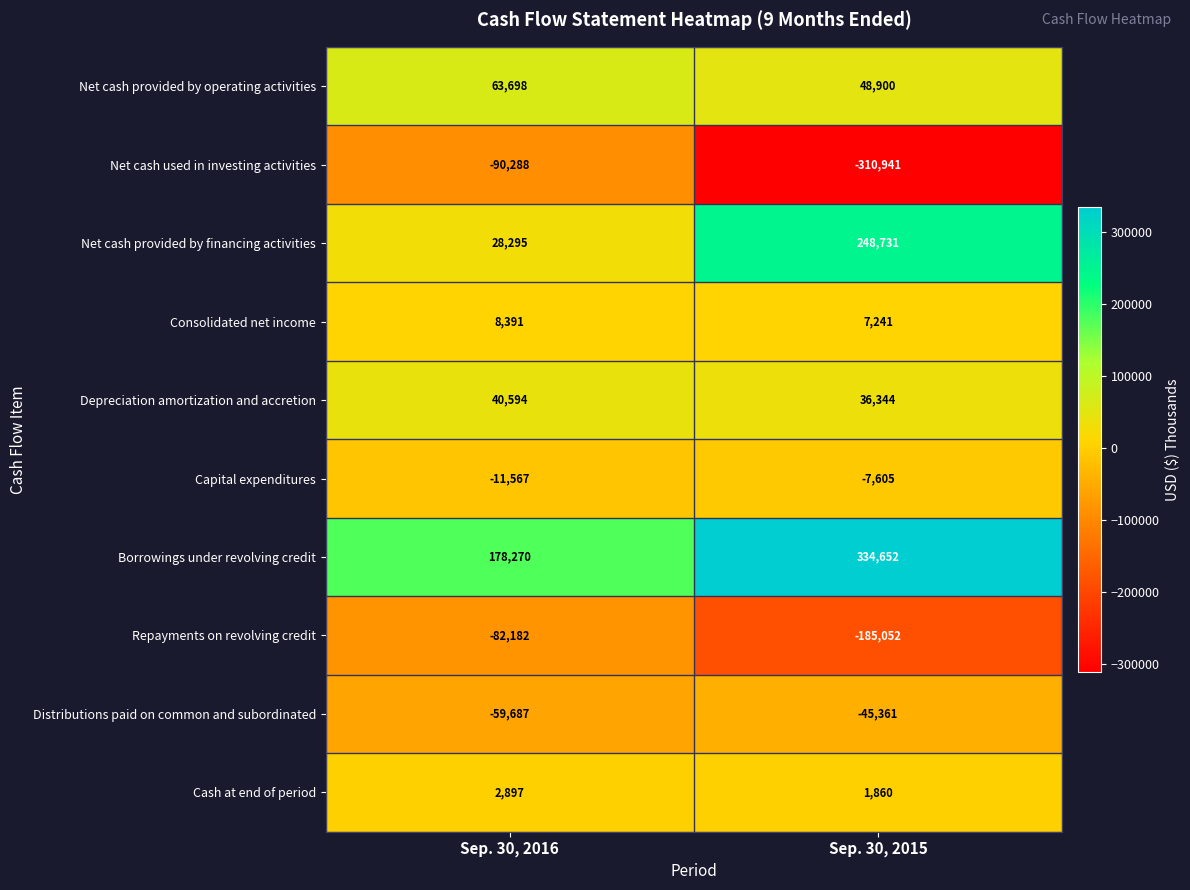

What is the sum of the Cash at end of period values at Sep. 30, 2016 and Sep. 30, 2015?

4757